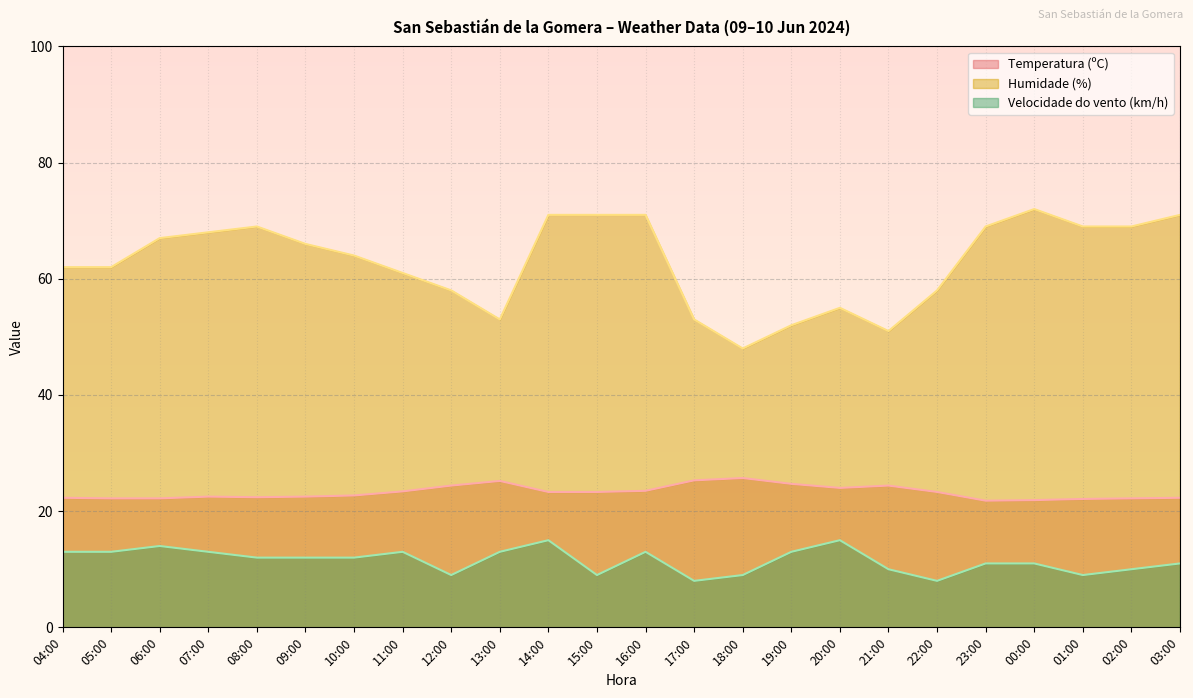

Count the Velocidade do vento (km/h) values in the range 10 to 13.

15